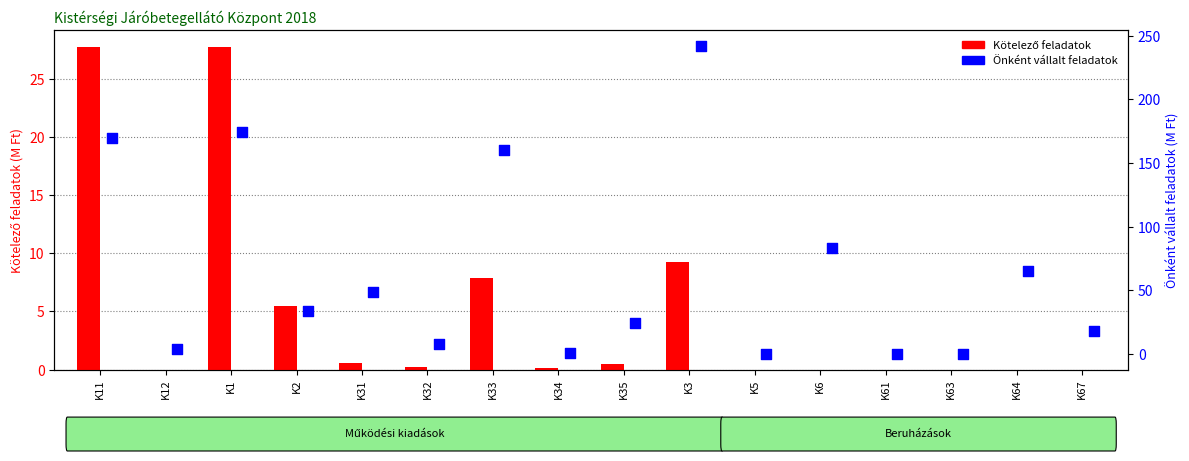

Which series has the largest Y range (max minus min)?

Önként vállalt feladatok